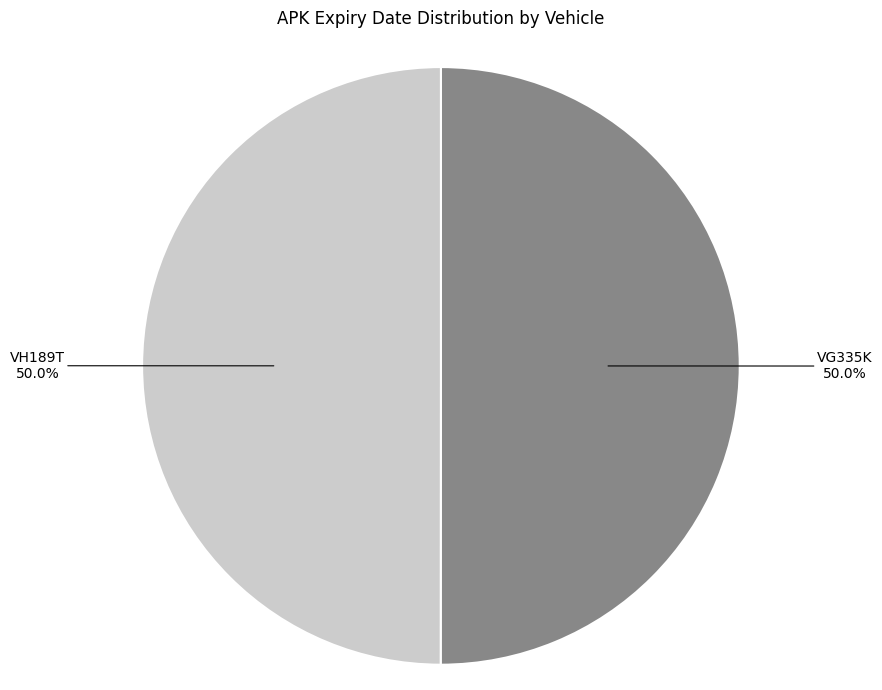

What is the ratio of the value at VH189T to the value at VG335K?

1.0